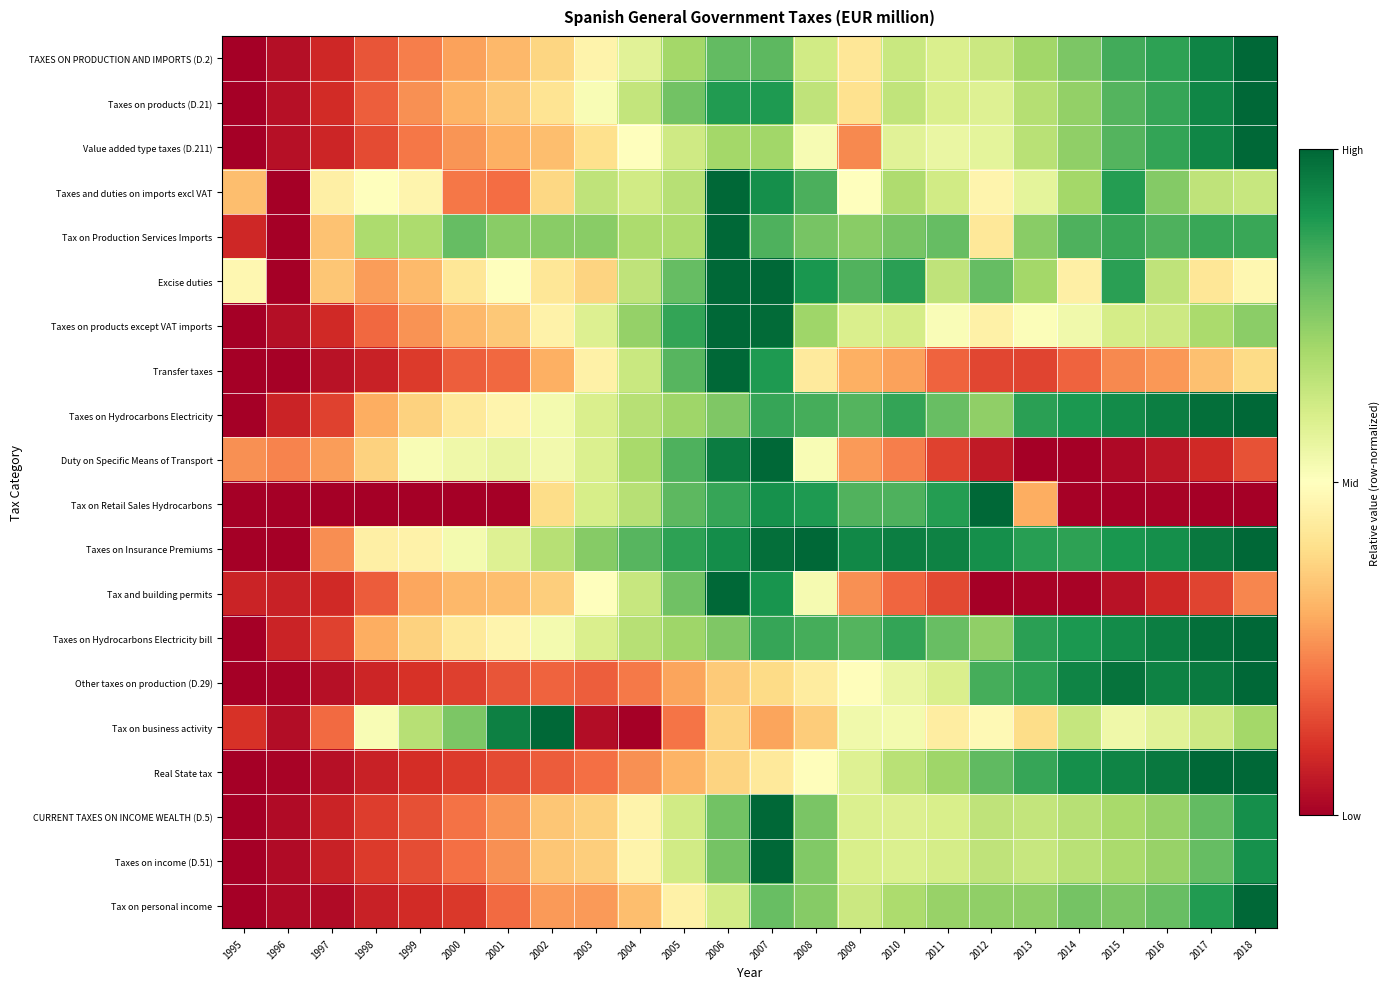

Which category has the highest value across all series?

2018